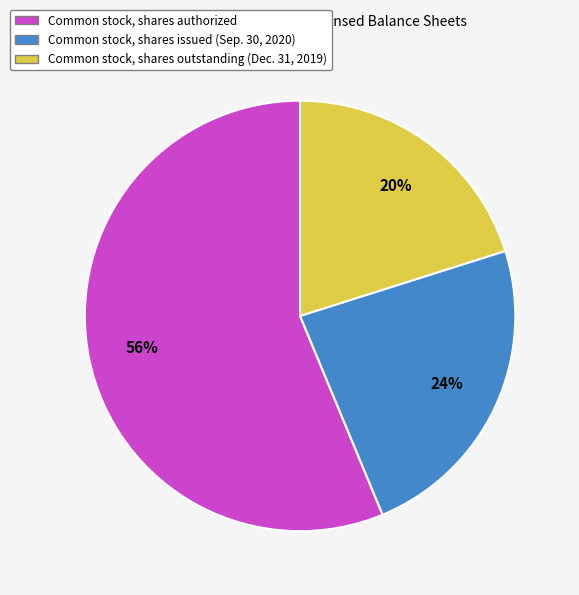

How many segments does this pie chart have?

3